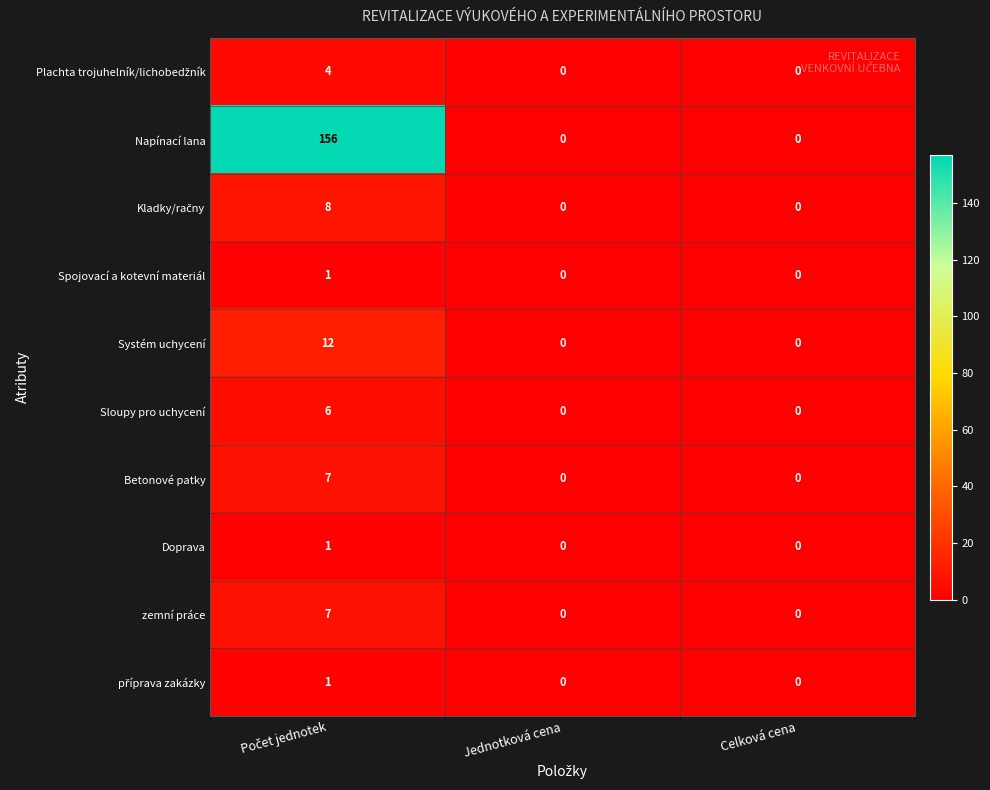

What is the maximum value shown in the chart?

156